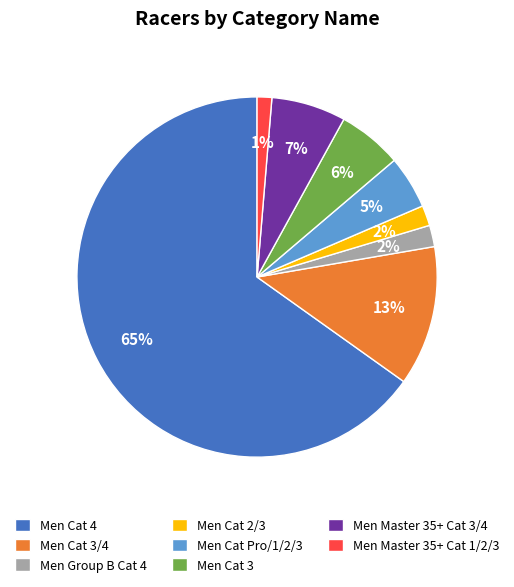

Which category accounts for the majority?

Men Cat 4